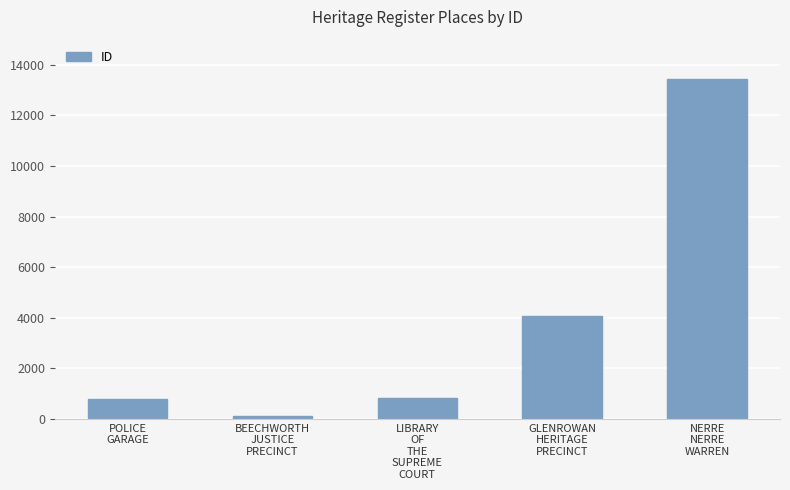

True or false: the data shows 4741 at NERRE
NERRE
WARREN.

False